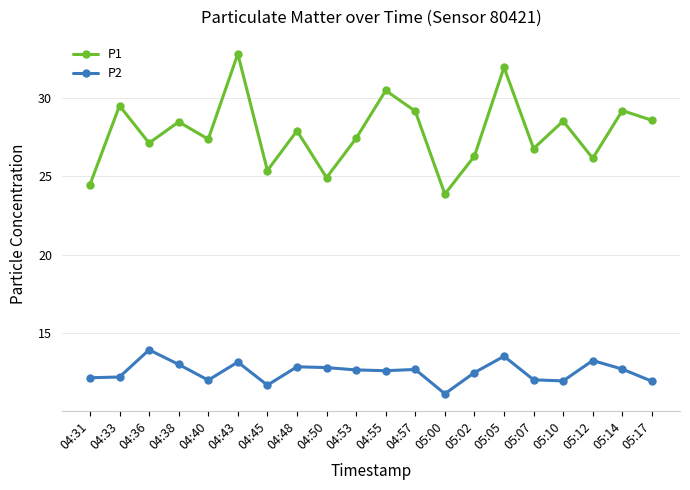

Rank the series by their maximum value, from highest to lowest.

P1, P2